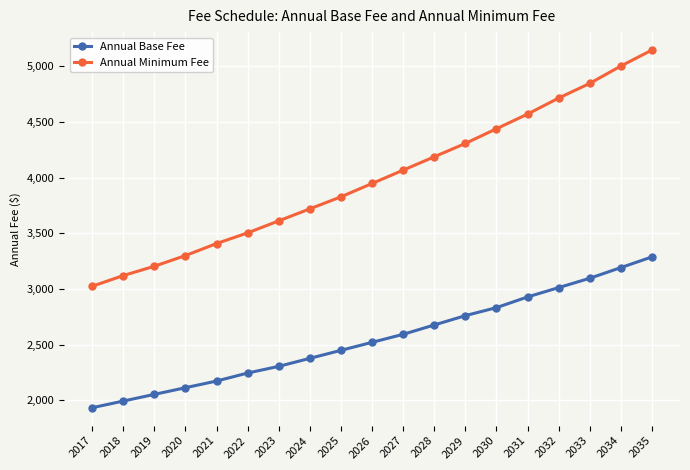

True or false: Annual Base Fee has more than 0 interior local peaks.

False